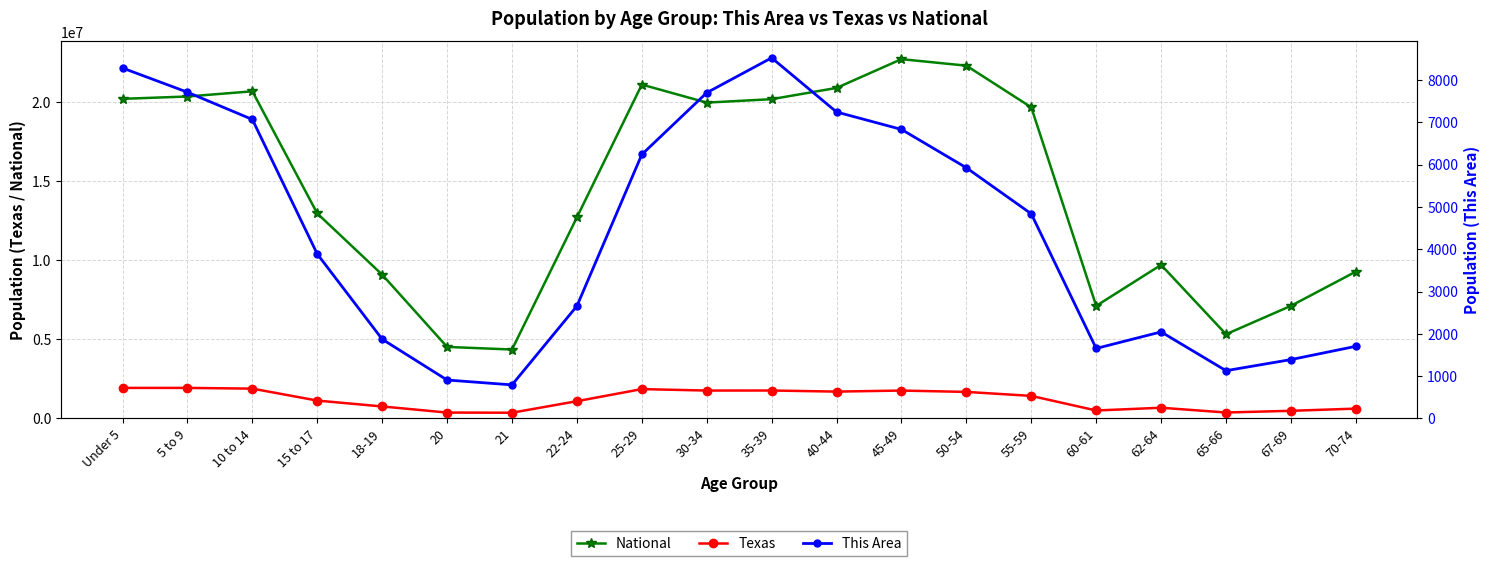

What are all the series names shown in the legend?

National, Texas, This Area